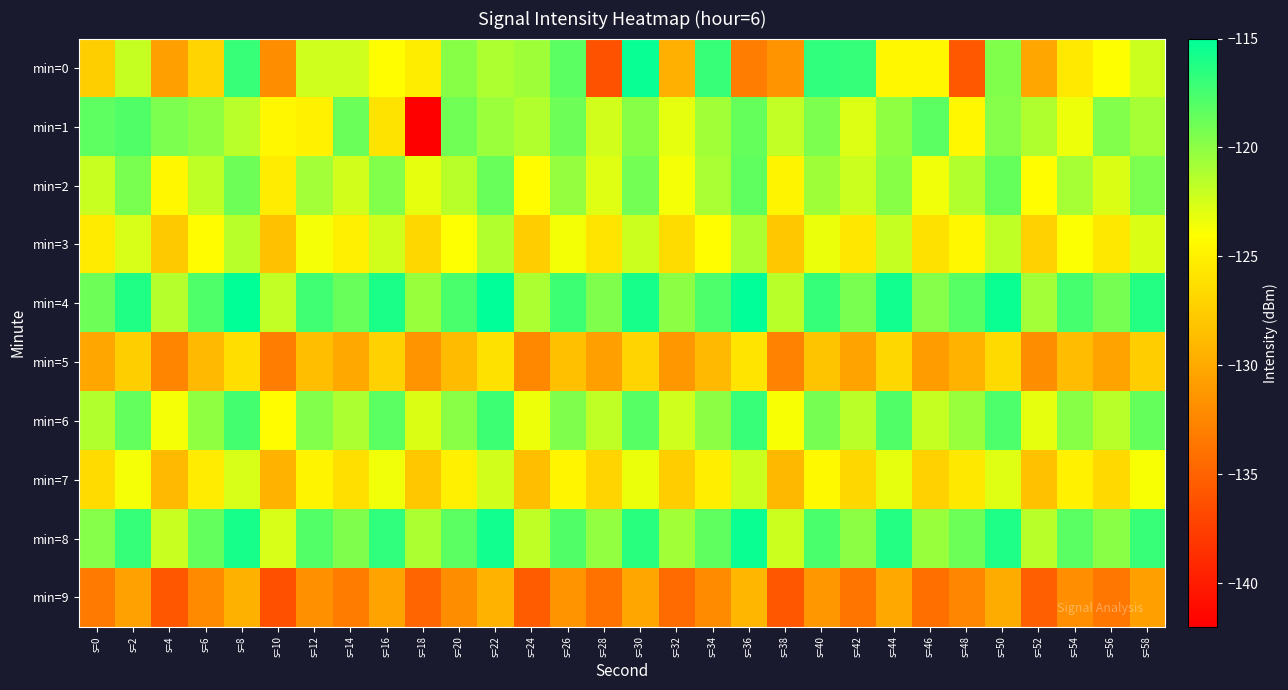

Between s=56 and s=30, which is larger?

s=30